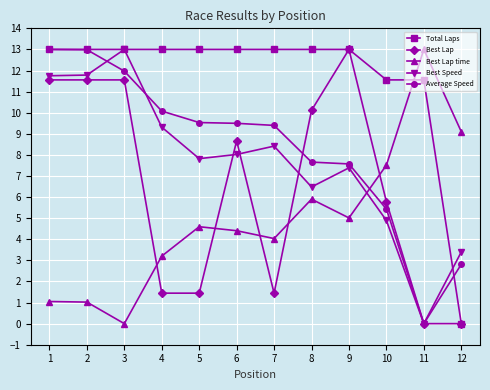

What is the spread (max minus min) of values at 10?

6.7